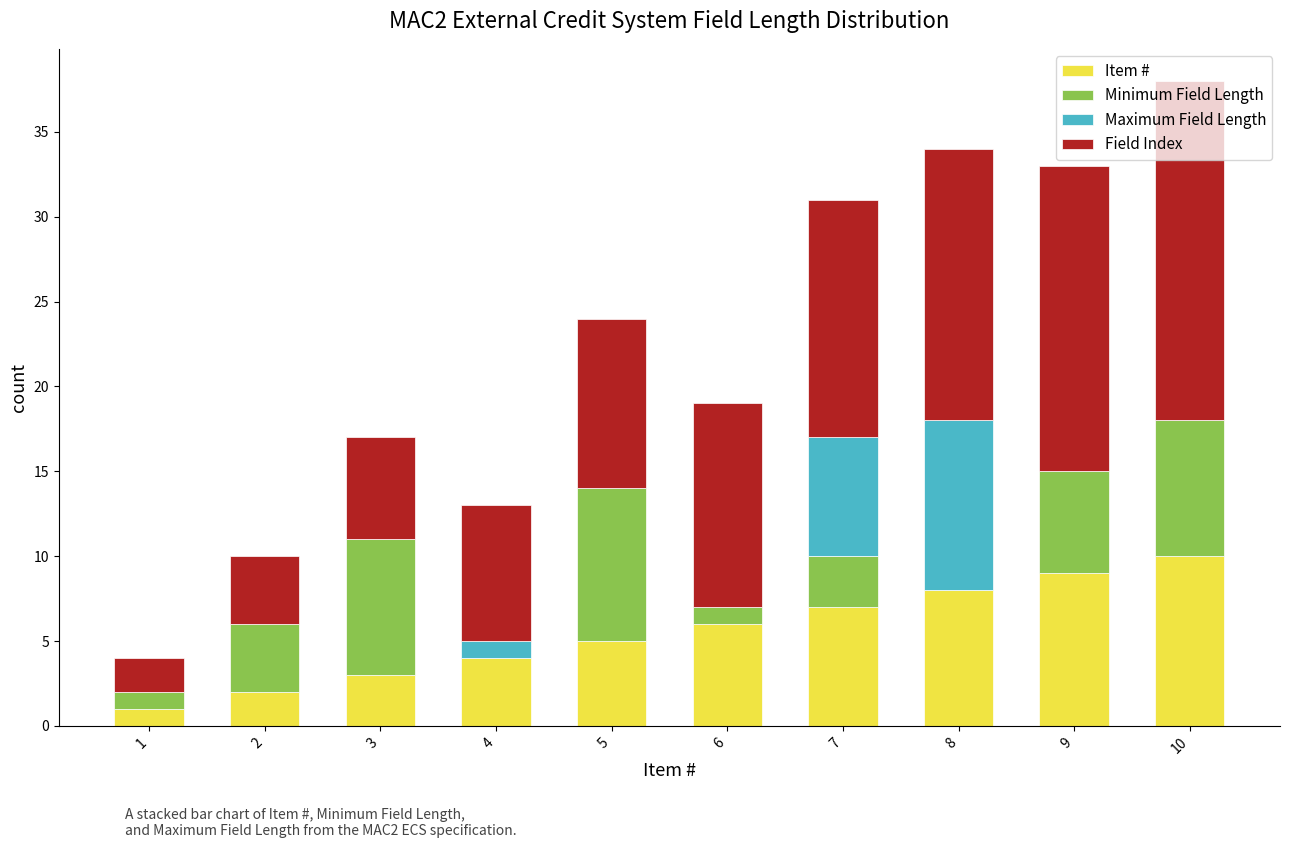

Is it true that Item # equals 8 at 8?

True